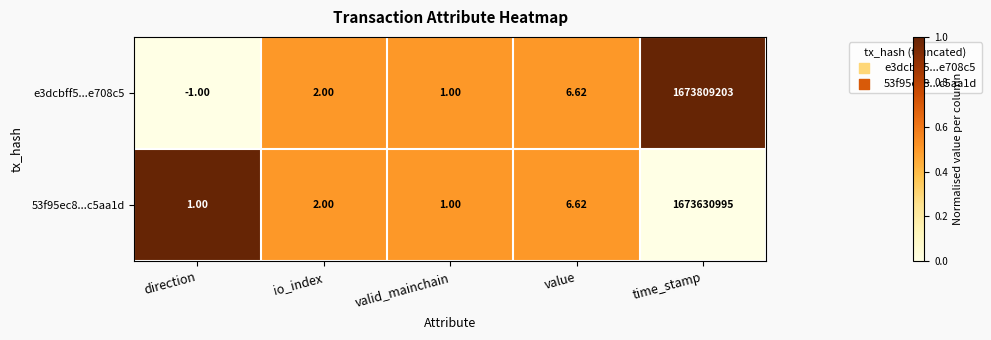

Which category has the highest value in the 53f95ec8...c5aa1d series?

time_stamp